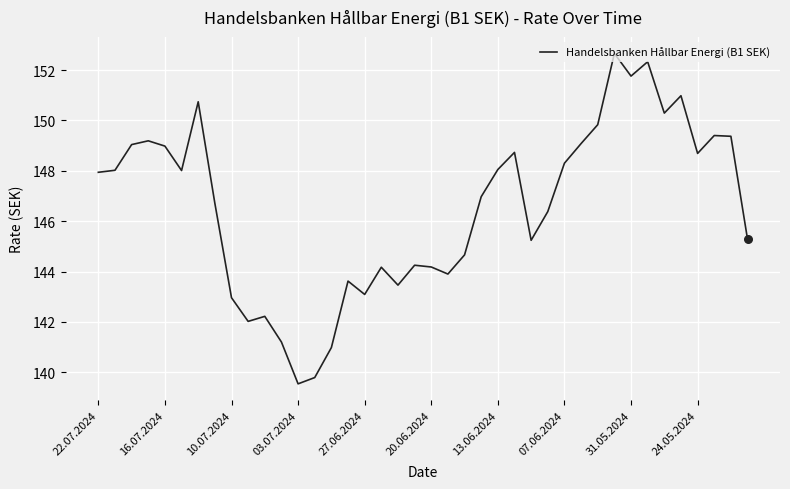

What is the smallest value displayed?

139.5